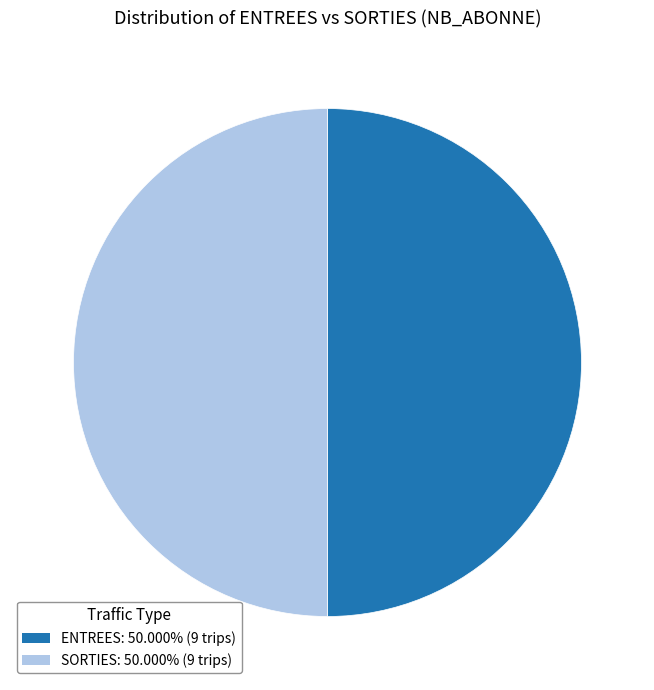

What is the ratio of the value at ENTREES to the value at SORTIES?

1.0